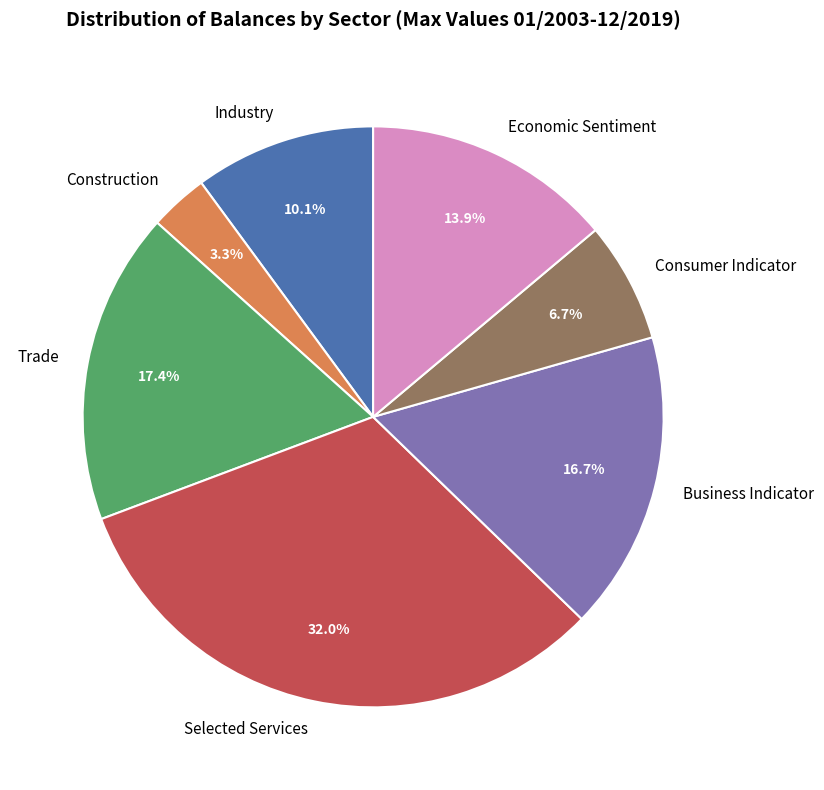

Which has a higher value, Industry or Business Indicator?

Business Indicator